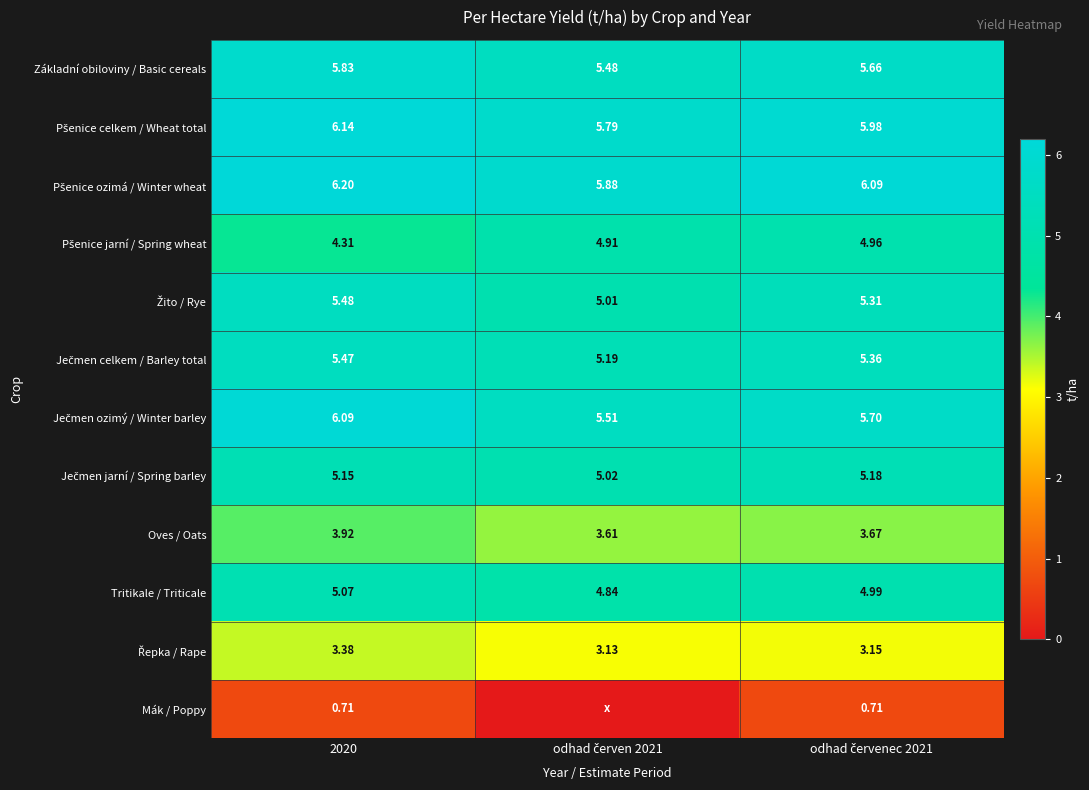

True or false: Tritikale / Triticale has a value of 7.6 at 2020.

False